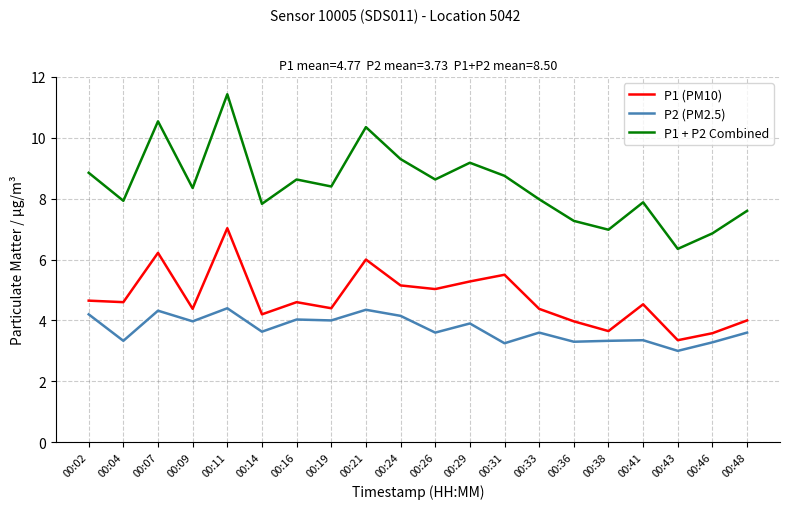

Which series has the largest range (max minus min)?

P1 + P2 Combined